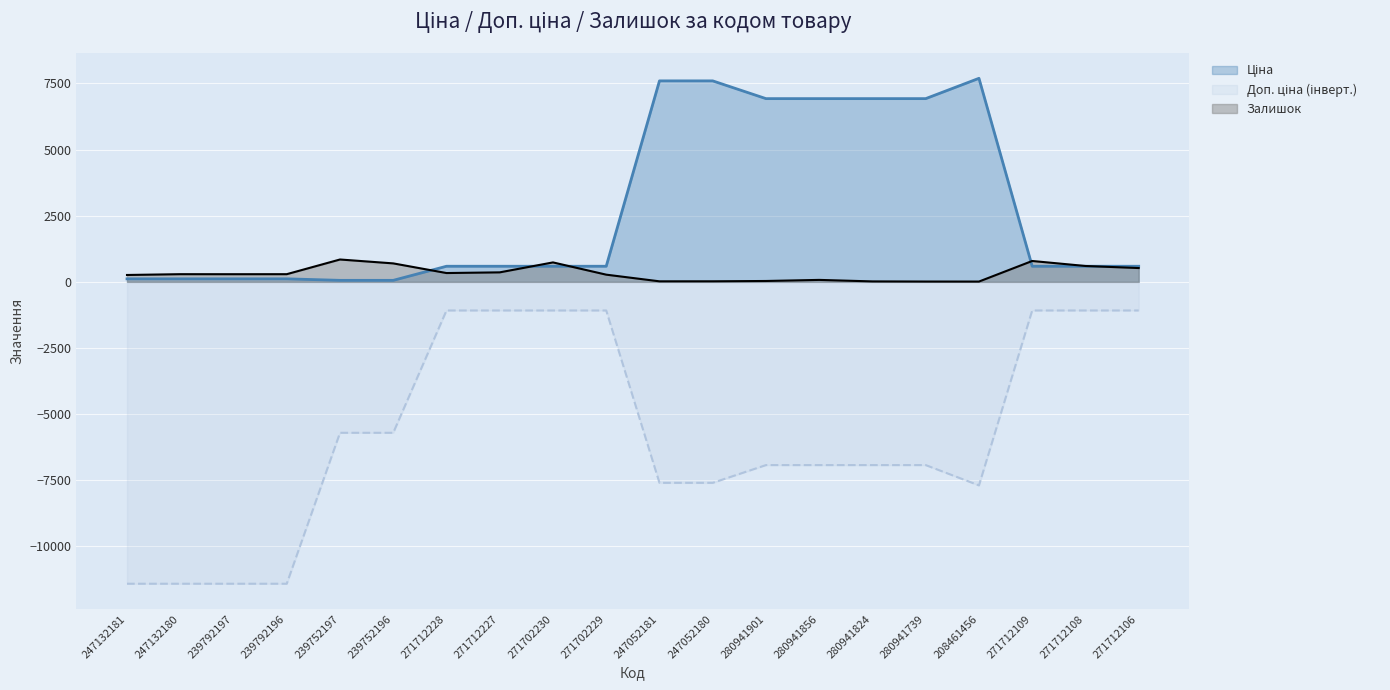

Which series has the largest total across all categories?

Ціна